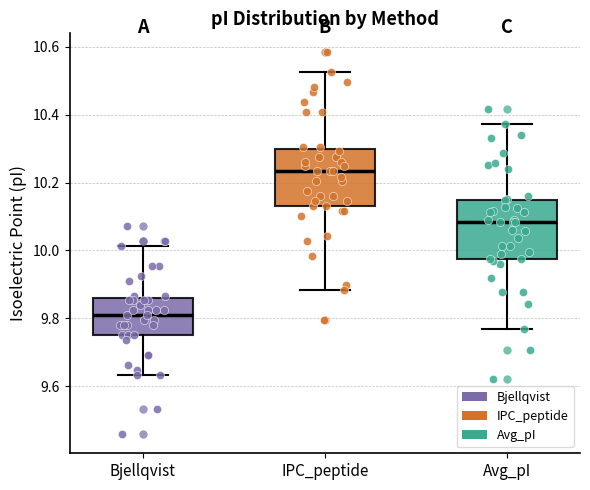

Reading left to right, transcribe this box plot: for each box, give where its median line is, the range the box spans, and where its two whiskers end, as read against the y-axis. The values are not printed on the chart, so give them approximately, as read against the axis.

Bjellqvist: median 9.80, box 9.76 to 9.86, whiskers 9.64 to 10.02
IPC_peptide: median 10.24, box 10.14 to 10.30, whiskers 9.88 to 10.52
Avg_pI: median 10.08, box 9.98 to 10.14, whiskers 9.76 to 10.38